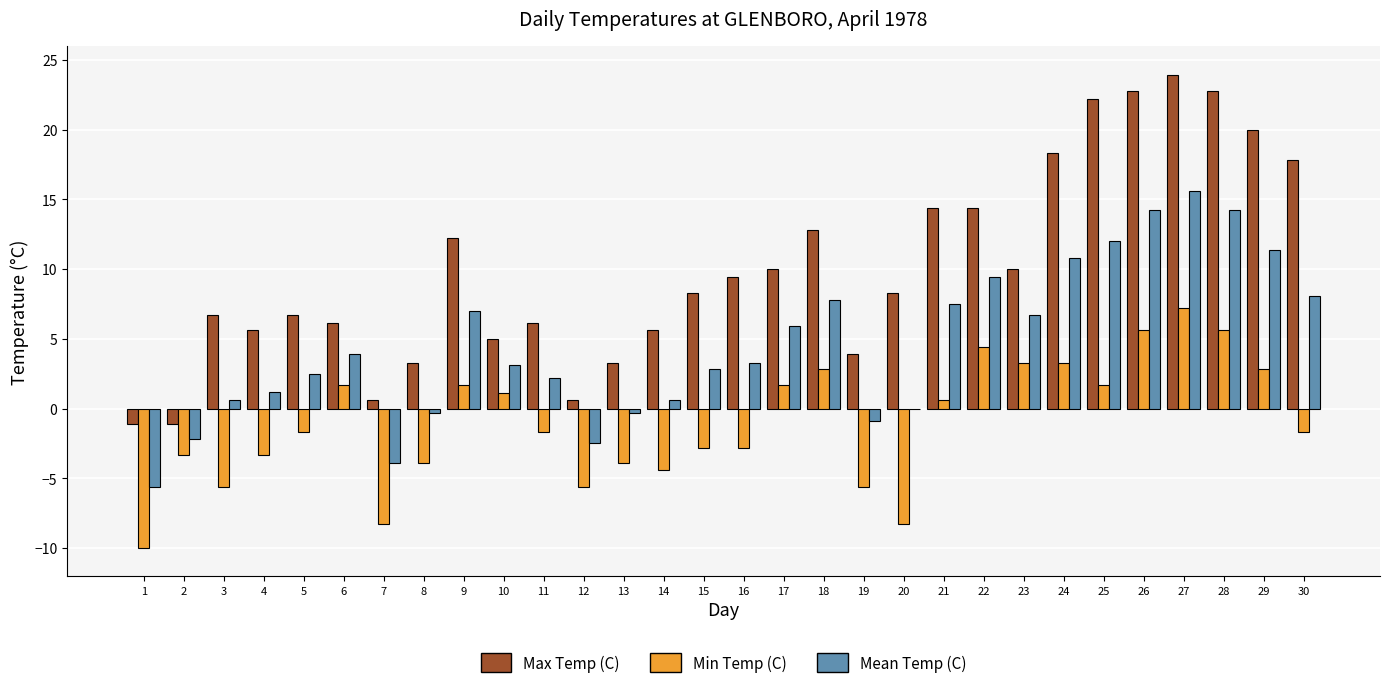

How many categories are shown in the chart?

30